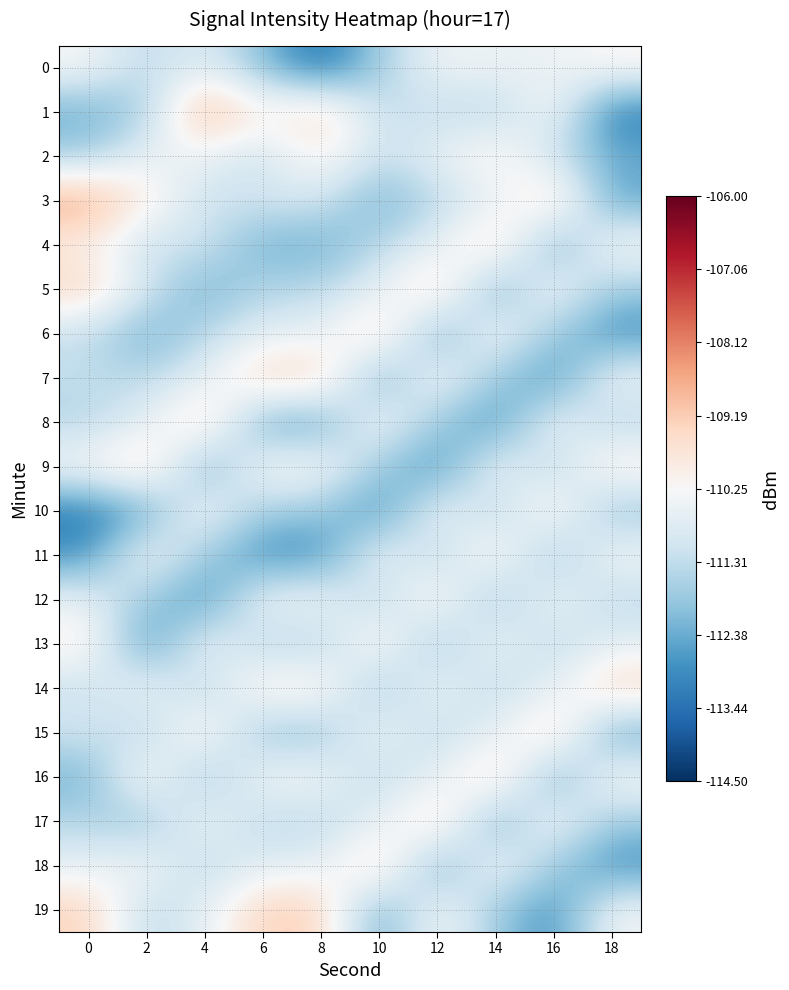

What is the total value across all series at 16?

-2221.3